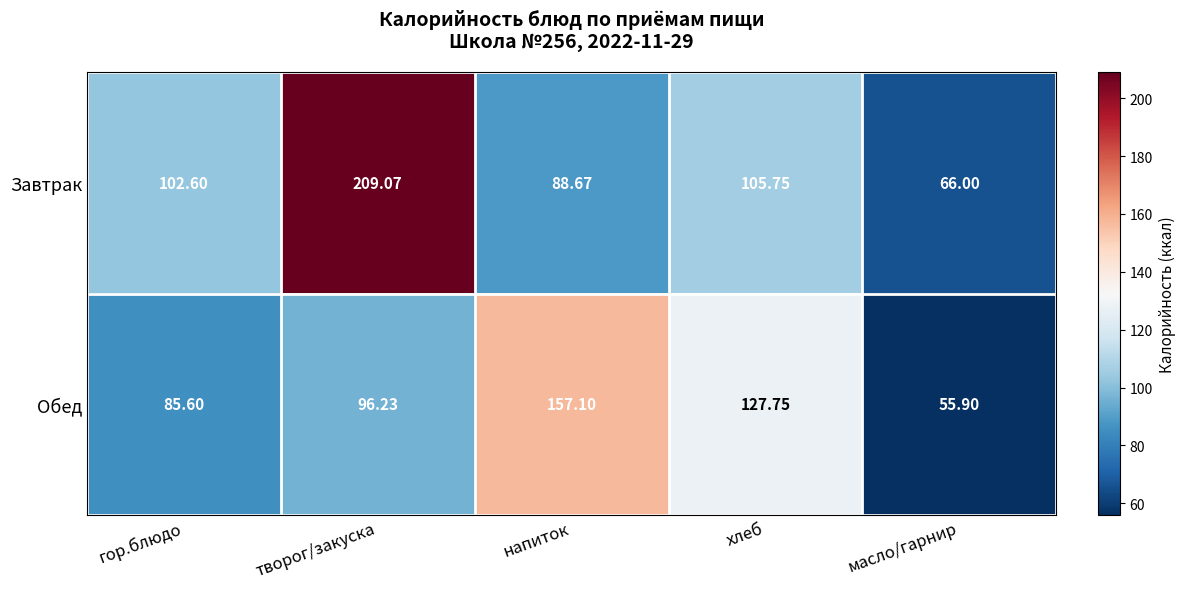

At how many categories does at least one series exceed 195?

1